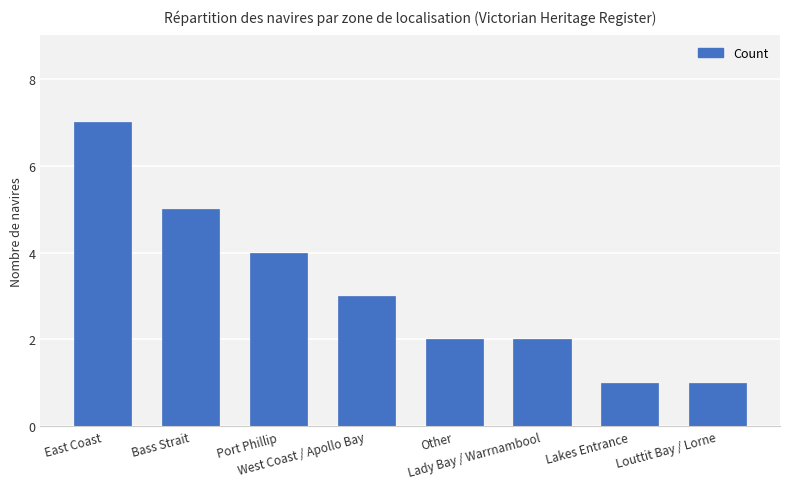

What is the smallest value displayed?

1